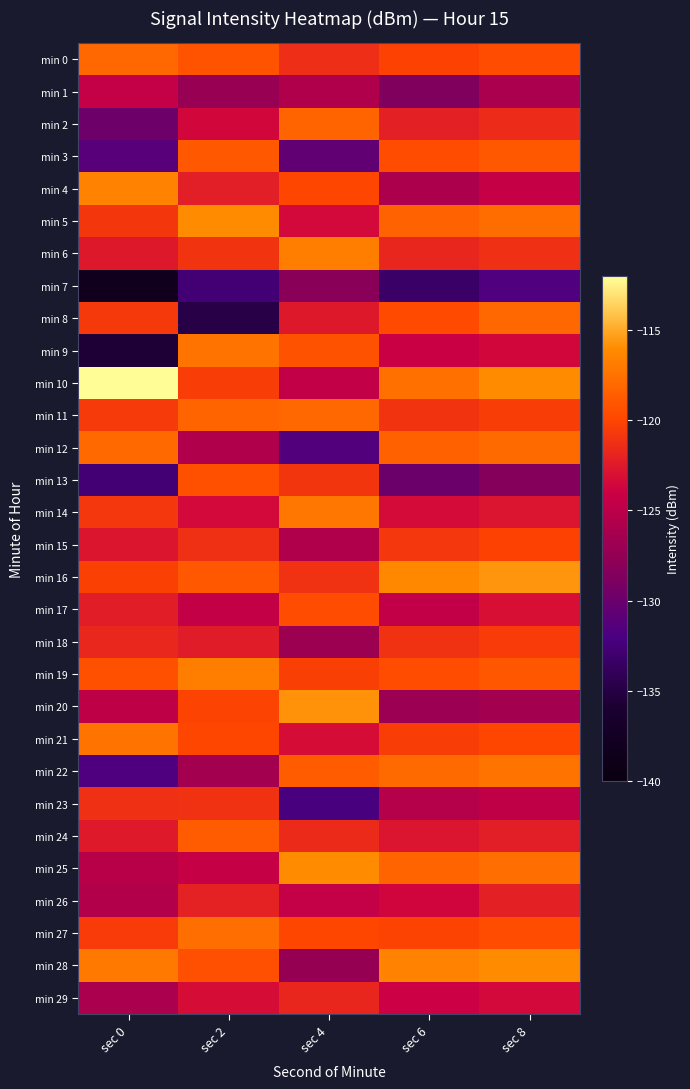

Reading left to right, transcribe all the data shown in this chart.

min 0: sec 0=-118.0	sec 2=-119.2	sec 4=-121.3	sec 6=-120.2	sec 8=-119.6
min 1: sec 0=-124.4	sec 2=-127.2	sec 4=-125.7	sec 6=-128.7	sec 8=-126.0
min 2: sec 0=-129.8	sec 2=-123.6	sec 4=-118.2	sec 6=-122.1	sec 8=-121.5
min 3: sec 0=-131.2	sec 2=-118.9	sec 4=-130.6	sec 6=-119.6	sec 8=-118.9
min 4: sec 0=-116.5	sec 2=-122.2	sec 4=-119.9	sec 6=-125.9	sec 8=-124.3
min 5: sec 0=-120.8	sec 2=-116.0	sec 4=-123.5	sec 6=-118.3	sec 8=-117.8
min 6: sec 0=-122.6	sec 2=-121.0	sec 4=-116.8	sec 6=-121.8	sec 8=-121.2
min 7: sec 0=-138.4	sec 2=-132.6	sec 4=-128.1	sec 6=-133.2	sec 8=-131.7
min 8: sec 0=-120.6	sec 2=-134.8	sec 4=-122.6	sec 6=-119.7	sec 8=-118.1
min 9: sec 0=-135.7	sec 2=-117.4	sec 4=-119.2	sec 6=-124.1	sec 8=-123.6
min 10: sec 0=-112.1	sec 2=-120.5	sec 4=-124.7	sec 6=-117.6	sec 8=-116.0
min 11: sec 0=-120.6	sec 2=-118.2	sec 4=-118.0	sec 6=-121.0	sec 8=-120.5
min 12: sec 0=-118.0	sec 2=-125.7	sec 4=-131.5	sec 6=-118.5	sec 8=-117.9
min 13: sec 0=-132.6	sec 2=-119.3	sec 4=-120.9	sec 6=-129.9	sec 8=-128.3
min 14: sec 0=-120.8	sec 2=-123.5	sec 4=-117.2	sec 6=-123.3	sec 8=-122.8
min 15: sec 0=-122.7	sec 2=-121.2	sec 4=-125.7	sec 6=-120.8	sec 8=-120.2
min 16: sec 0=-120.3	sec 2=-118.9	sec 4=-121.1	sec 6=-116.2	sec 8=-115.7
min 17: sec 0=-122.3	sec 2=-124.6	sec 4=-119.6	sec 6=-124.7	sec 8=-123.1
min 18: sec 0=-121.7	sec 2=-122.3	sec 4=-126.9	sec 6=-121.1	sec 8=-120.6
min 19: sec 0=-119.4	sec 2=-116.8	sec 4=-120.3	sec 6=-119.6	sec 8=-119.0
min 20: sec 0=-124.8	sec 2=-120.1	sec 4=-115.8	sec 6=-127.0	sec 8=-126.5
min 21: sec 0=-117.4	sec 2=-119.9	sec 4=-123.2	sec 6=-120.5	sec 8=-119.9
min 22: sec 0=-131.7	sec 2=-126.5	sec 4=-118.7	sec 6=-117.9	sec 8=-117.3
min 23: sec 0=-121.2	sec 2=-121.1	sec 4=-132.1	sec 6=-125.3	sec 8=-124.8
min 24: sec 0=-122.5	sec 2=-118.8	sec 4=-121.6	sec 6=-122.8	sec 8=-122.2
min 25: sec 0=-125.2	sec 2=-124.3	sec 4=-116.0	sec 6=-118.2	sec 8=-117.7
min 26: sec 0=-125.5	sec 2=-122.1	sec 4=-124.5	sec 6=-123.7	sec 8=-122.1
min 27: sec 0=-120.6	sec 2=-117.7	sec 4=-119.9	sec 6=-120.1	sec 8=-119.6
min 28: sec 0=-117.1	sec 2=-119.4	sec 4=-127.3	sec 6=-116.6	sec 8=-116.0
min 29: sec 0=-126.0	sec 2=-123.2	sec 4=-121.8	sec 6=-124.0	sec 8=-123.5